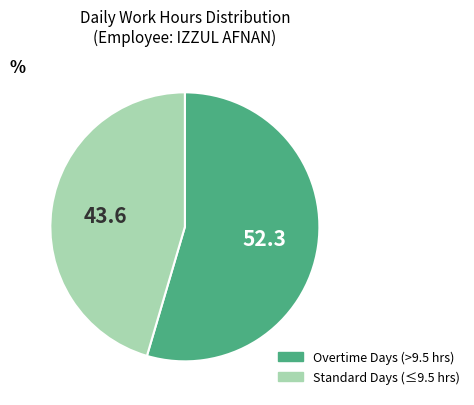

Does any single category account for the majority?

Yes